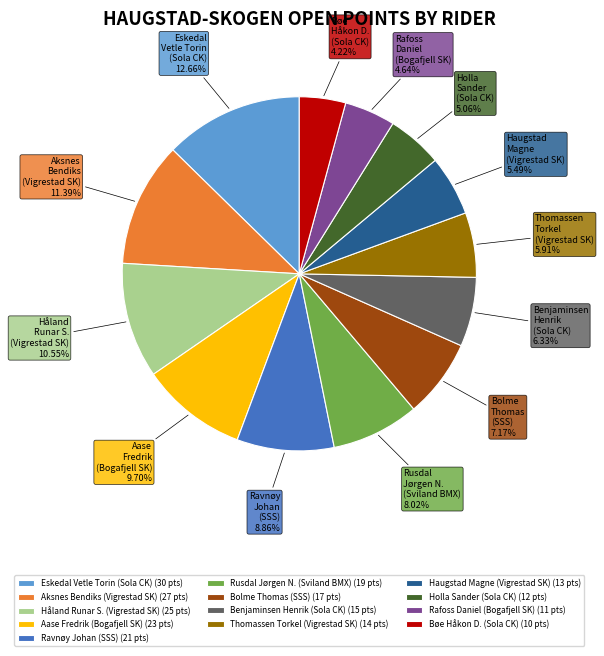

Is there any slice that represents more than half of the pie?

No